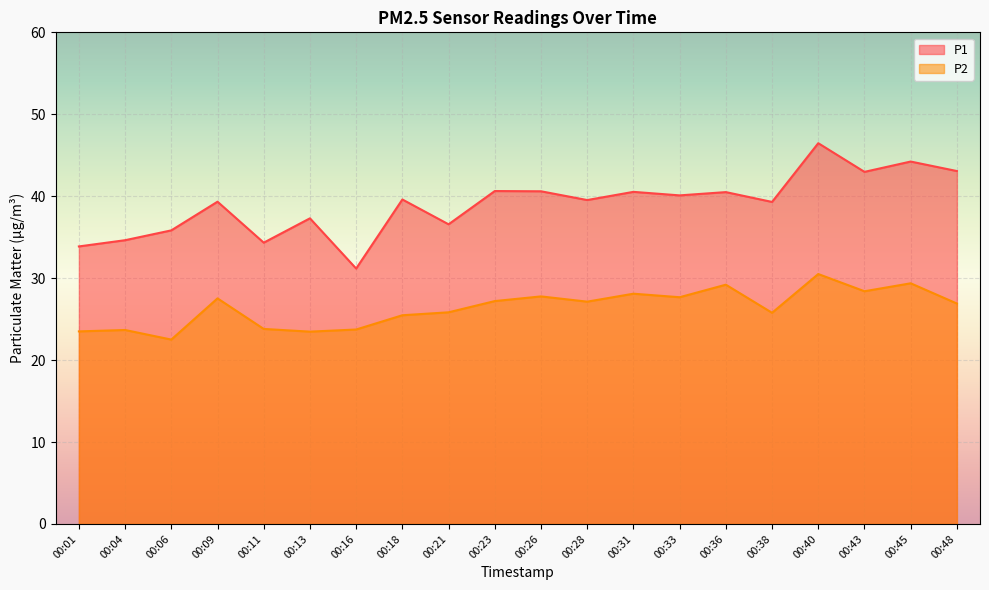

What is the maximum value for P2?

30.5